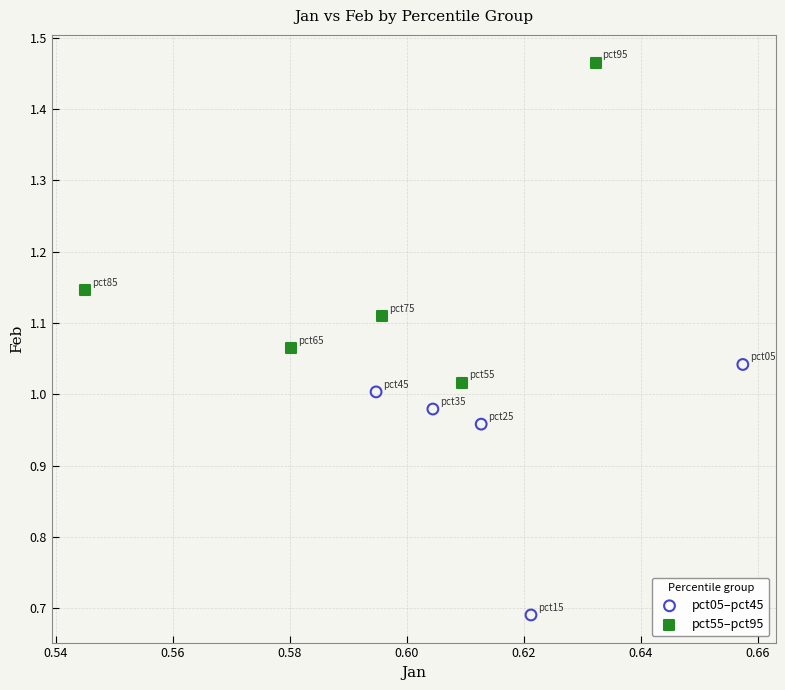

Which series reaches the minimum Y coordinate?

pct05–pct45